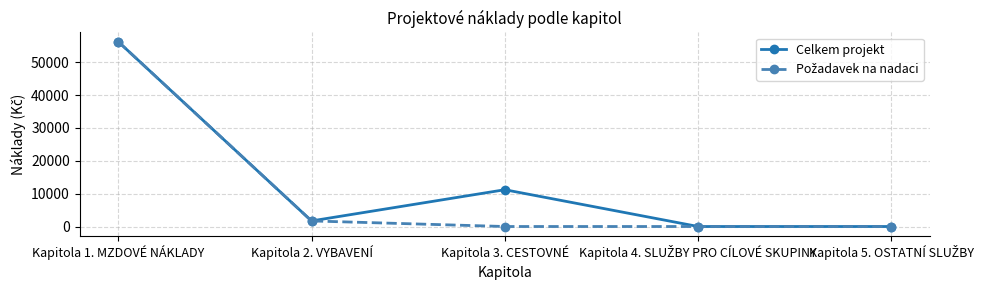

The value of Celkem projekt at Kapitola 3. CESTOVNÉ is 18010. True or false?

False